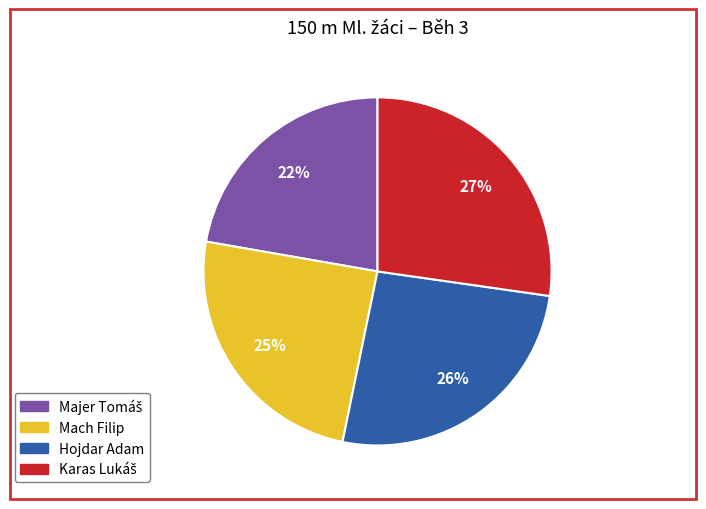

How many slices are in this pie chart?

4